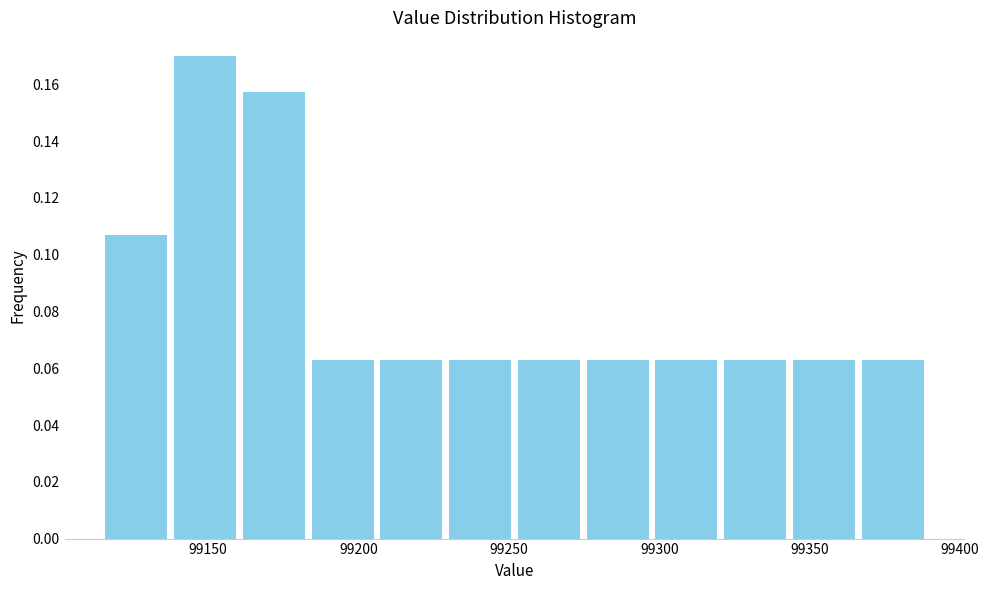

What is the height of the bar covering 99115 to 99140 on the x-axis? Neither the bar edges nor the heights are printed on the chart, so give them approximately, as read against the axes.

0.106